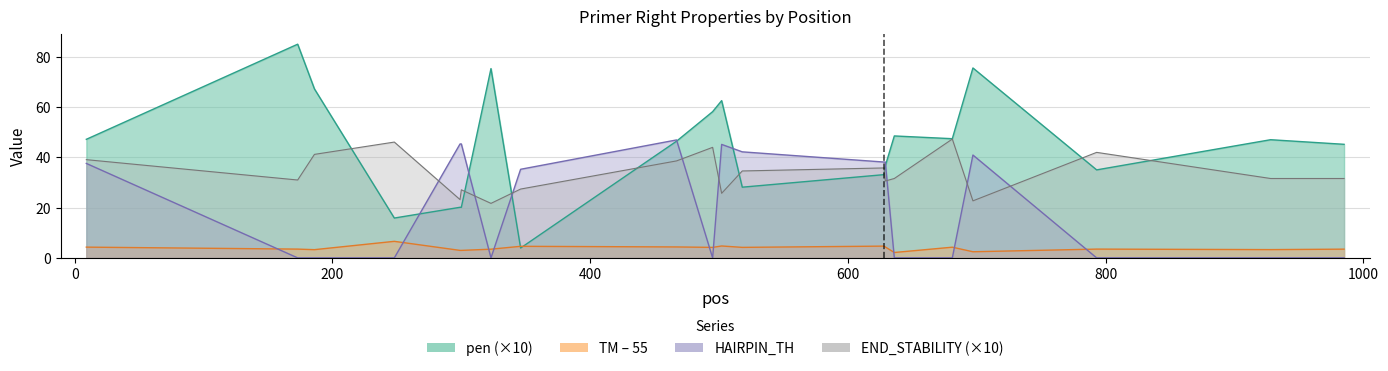

How many values in the PRIMER_RIGHT_0_TM series are below 4?

10